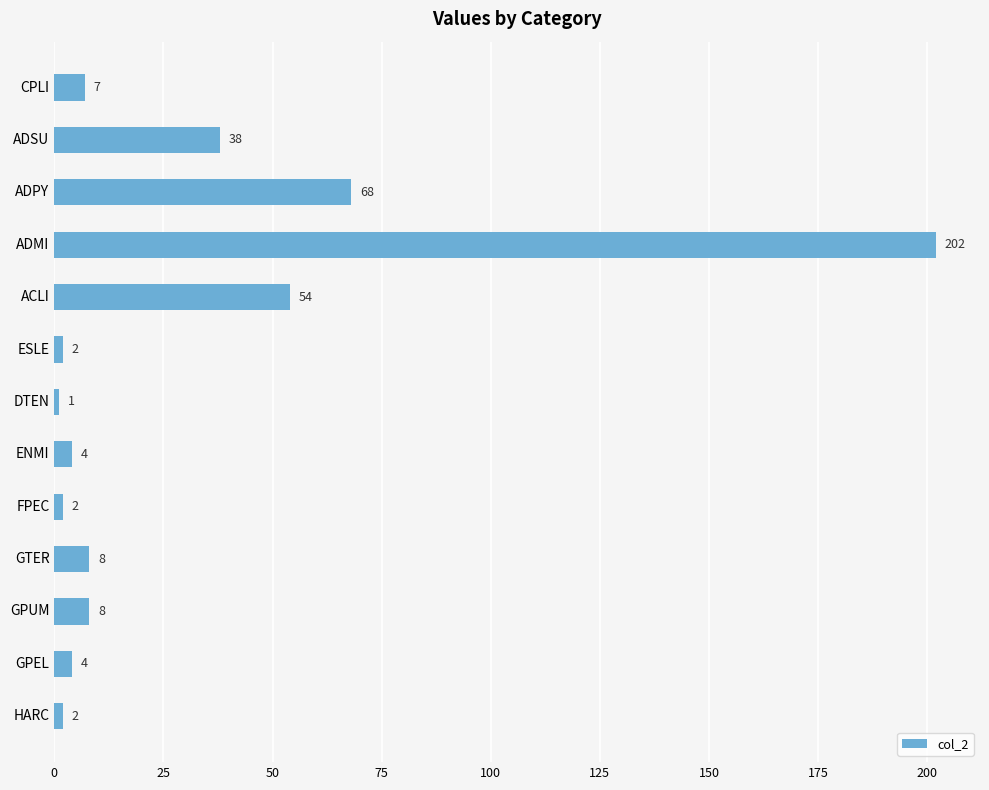

What is the value of the 13th bar from the top?

2